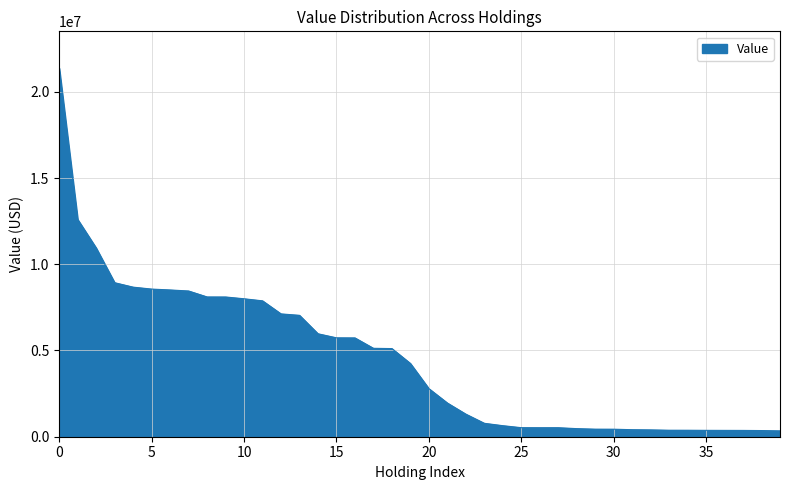

What is the maximum value shown in the chart?

21367000